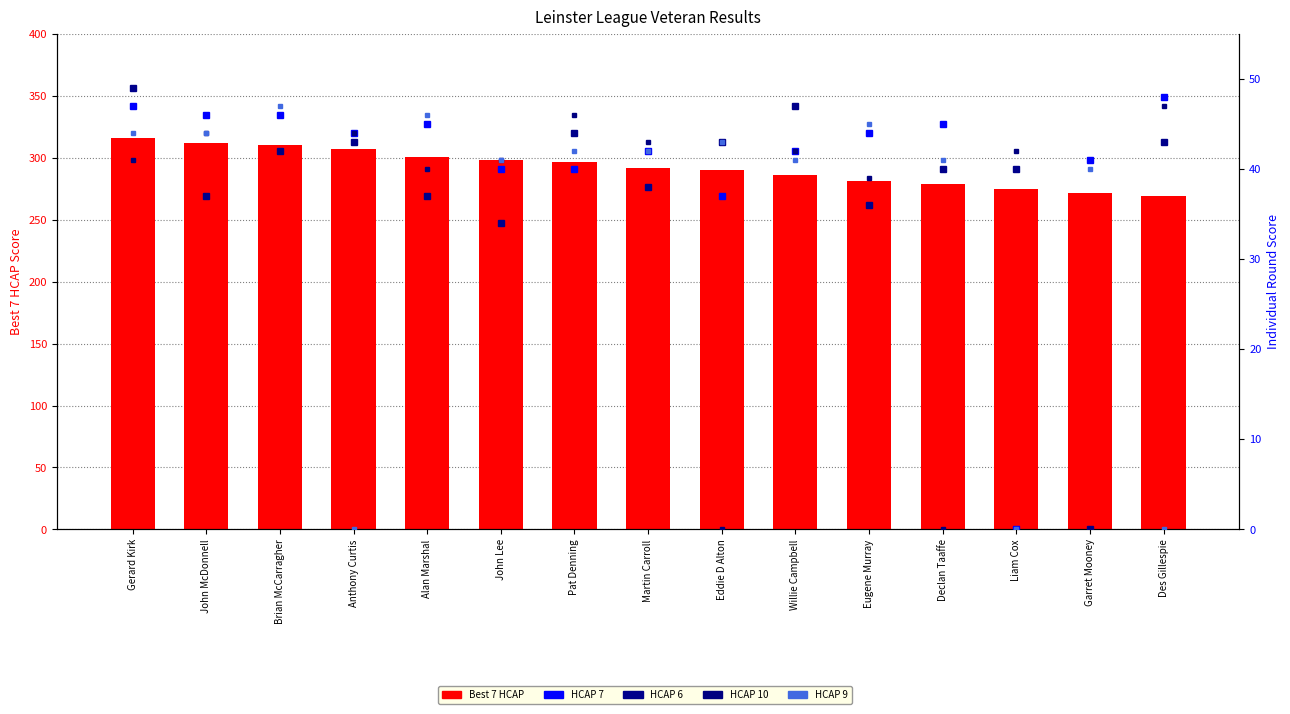

At which category is the sum across all series the highest?

Gerard Kirk